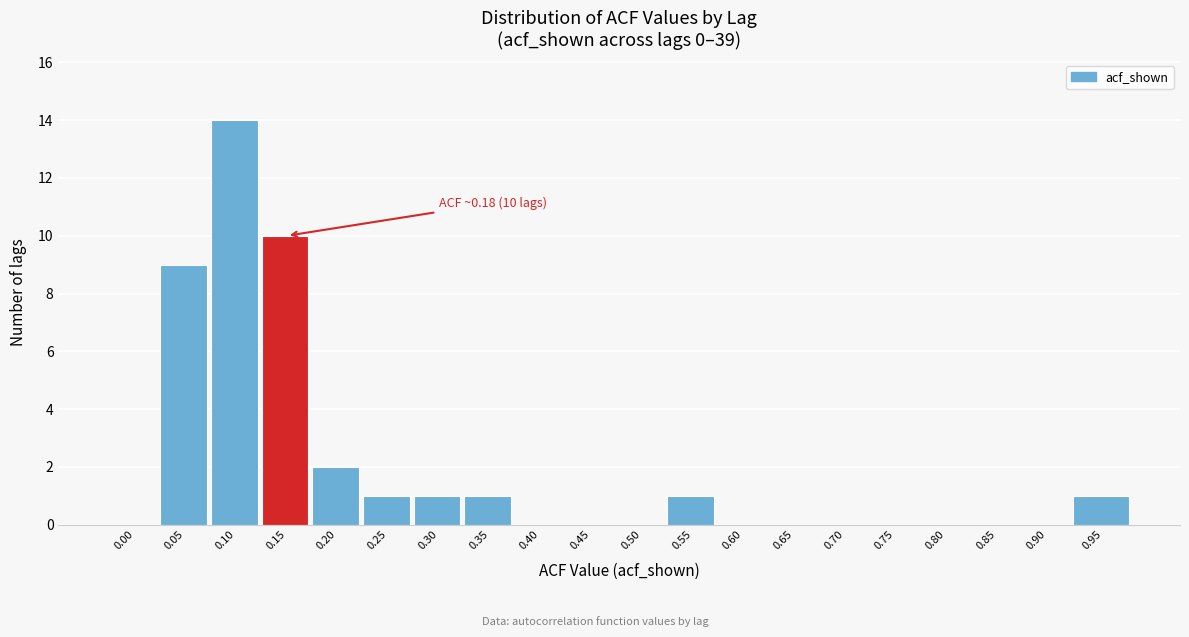

Reading left to right, what are all the values shown in this chart?

0.00=0	0.05=9	0.10=14	0.15=10	0.20=2	0.25=1	0.30=1	0.35=1	0.40=0	0.45=0	0.50=0	0.55=1	0.60=0	0.65=0	0.70=0	0.75=0	0.80=0	0.85=0	0.90=0	0.95=1